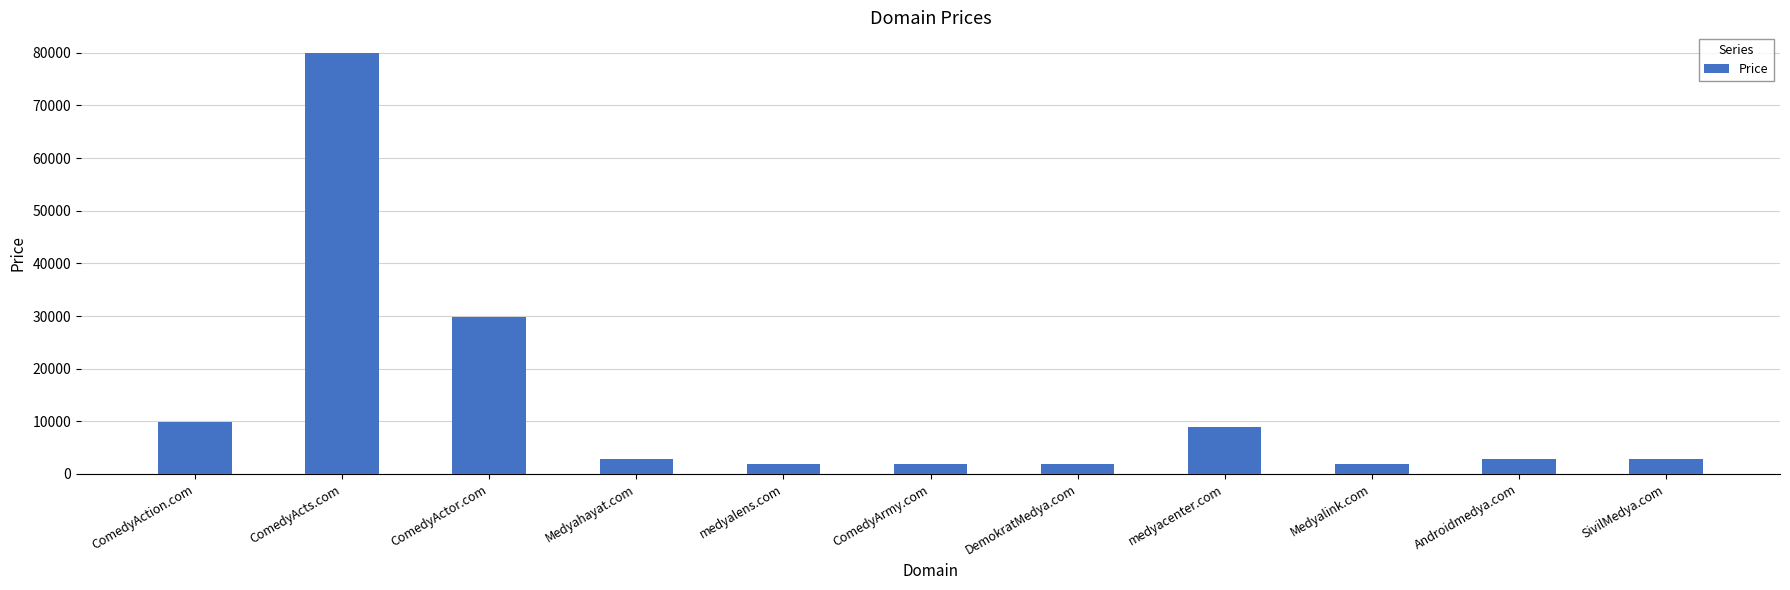

Between ComedyActor.com and Medyalink.com, which is larger?

ComedyActor.com